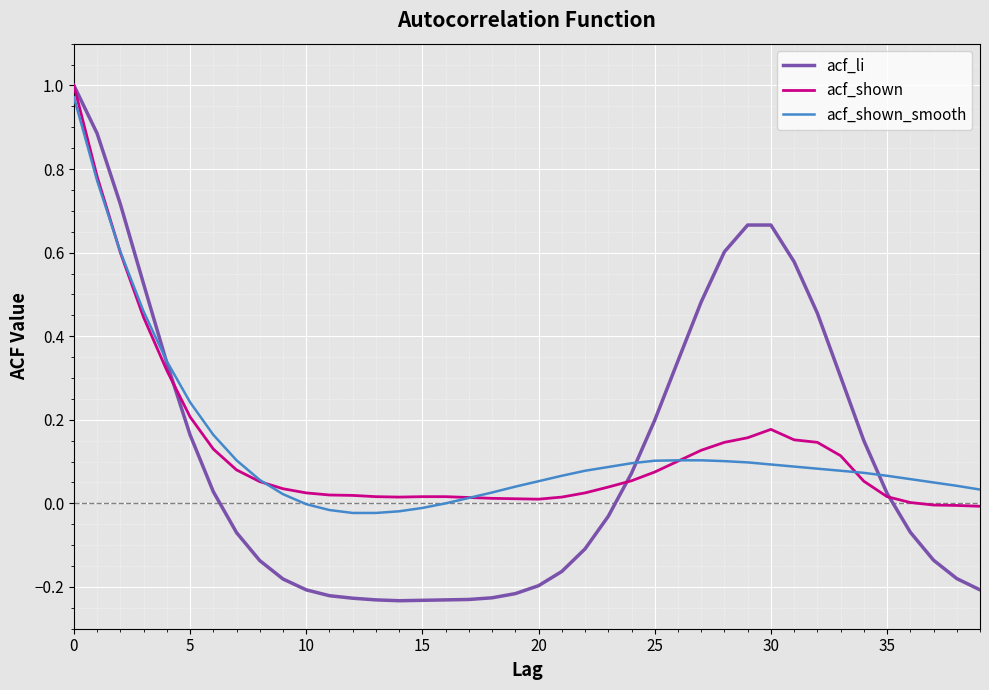

Which series has the largest range (max minus min)?

acf_li